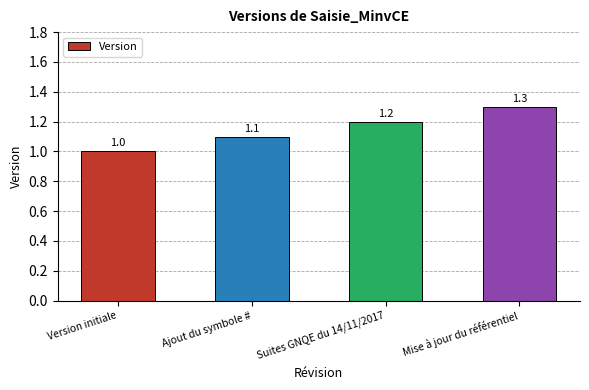

Which has a higher value, Version initiale or Mise à jour du référentiel?

Mise à jour du référentiel